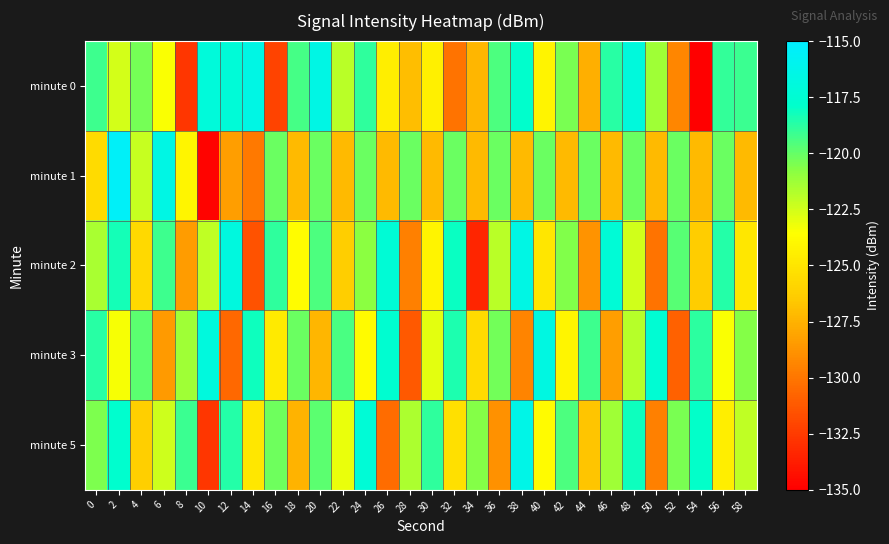

Count the number of categories in the chart.

30